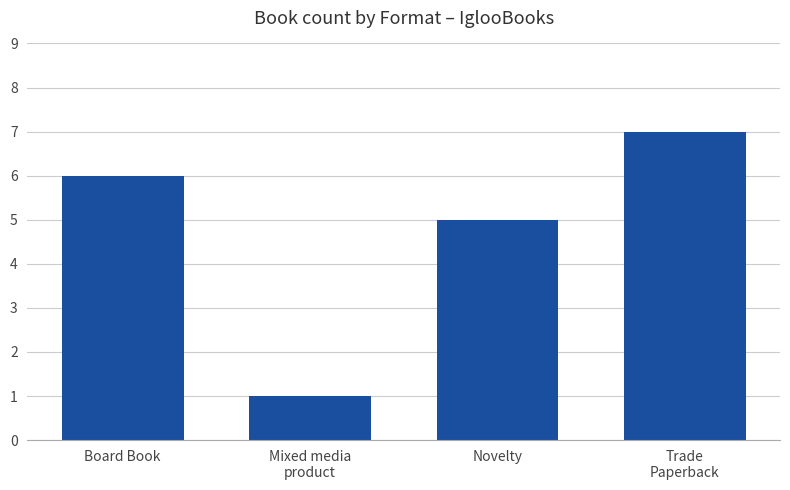

How many data points are less than 6?

2